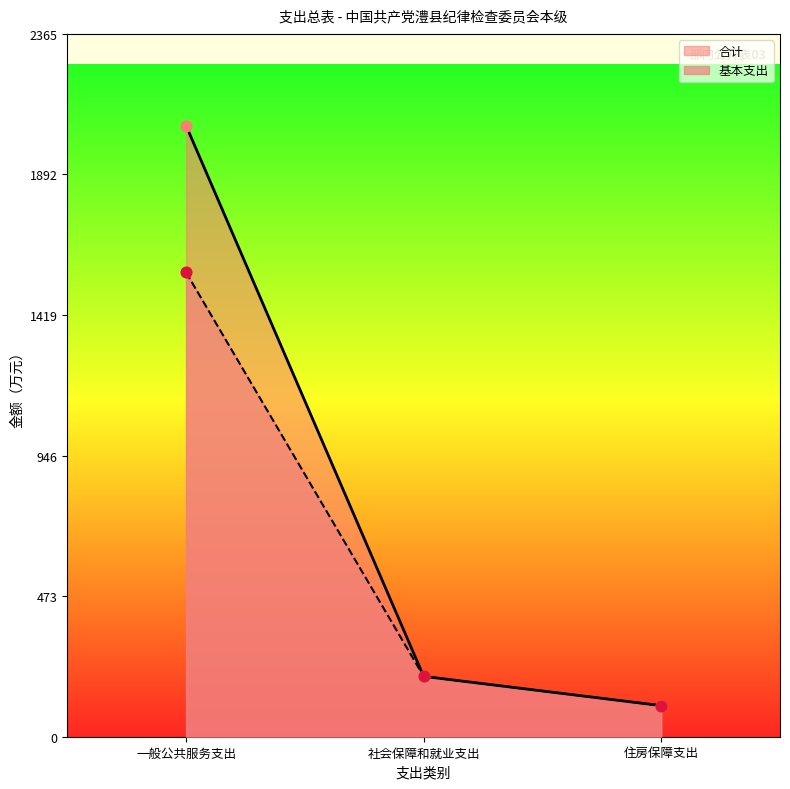

Which series has the largest Y range (max minus min)?

合计